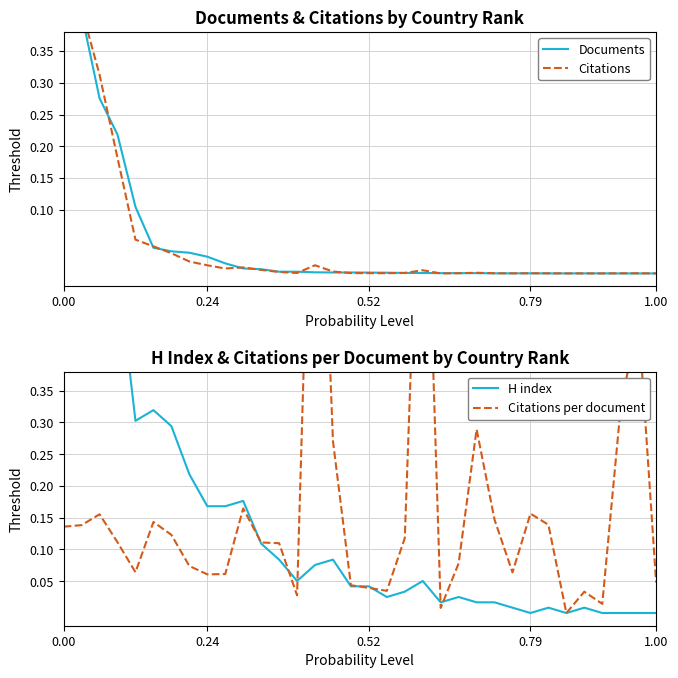

Which series has the largest total across all categories?

Citations per document